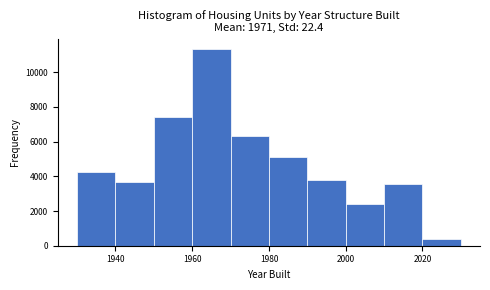

Reading left to right, list every bar in this chart as the range it spans on the x-axis followed by its height. The values are not printed on the chart, so give them approximately, as read against the axis.

1930 to 1940: 4200
1940 to 1950: 3600
1950 to 1960: 7400
1960 to 1970: 11400
1970 to 1980: 6400
1980 to 1990: 5000
1990 to 2000: 3800
2000 to 2010: 2400
2010 to 2020: 3600
2020 to 2030: 400